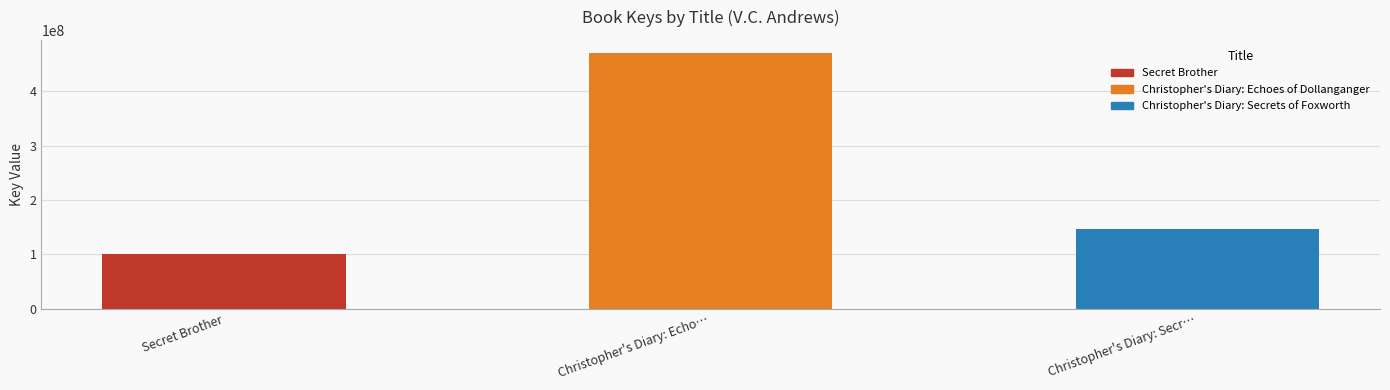

Is it true that the value at Christopher's Diary: Echo… is 471004851?

True